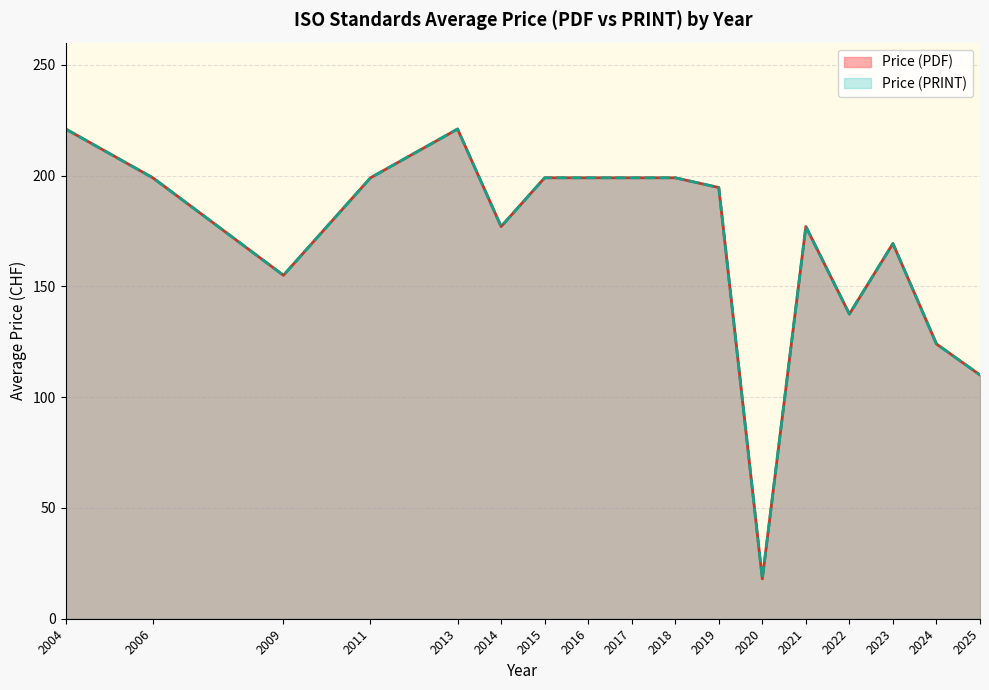

Between 2014 and 2019, which is larger?

2019